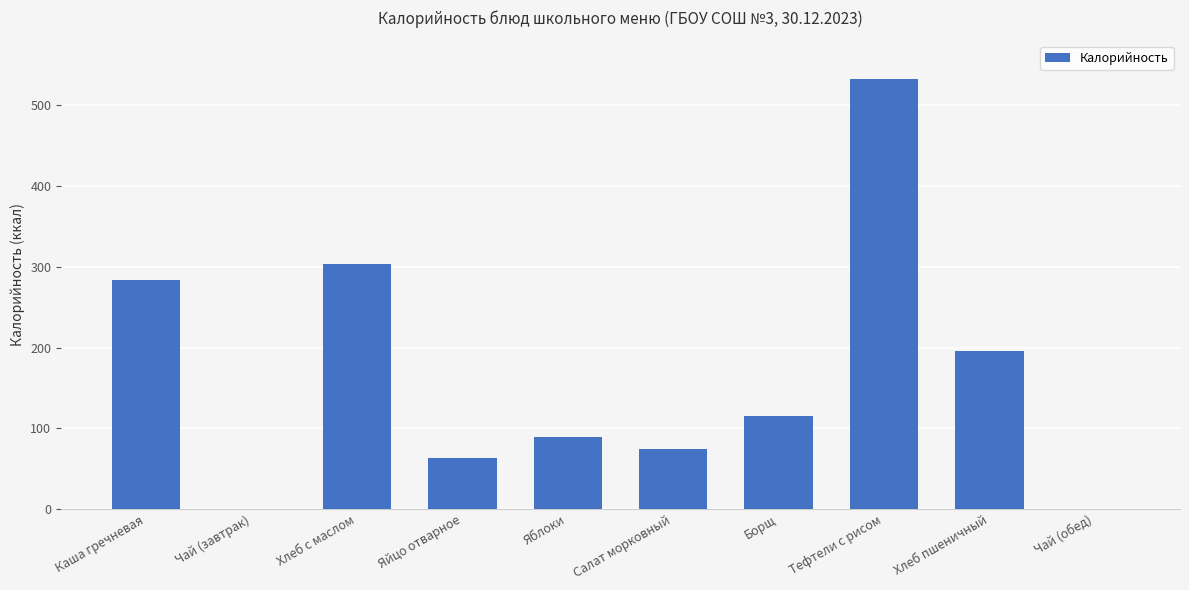

Which label corresponds to the largest value in the chart?

Тефтели с рисом